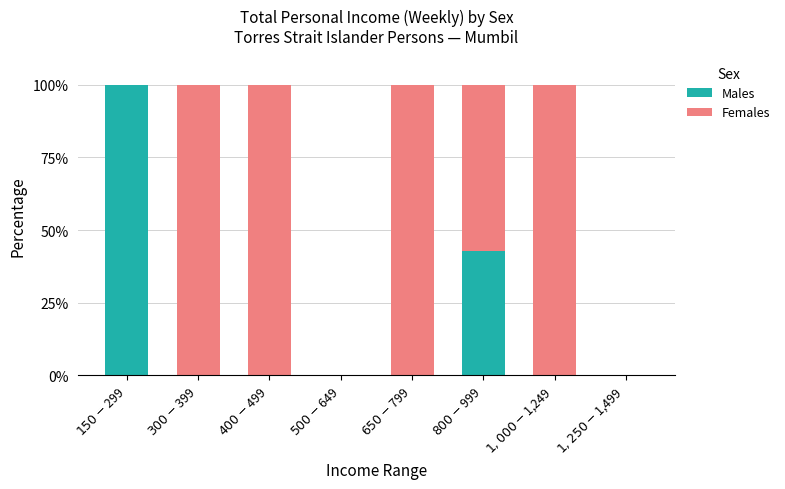

What is the highest value of the Males series?

100.0